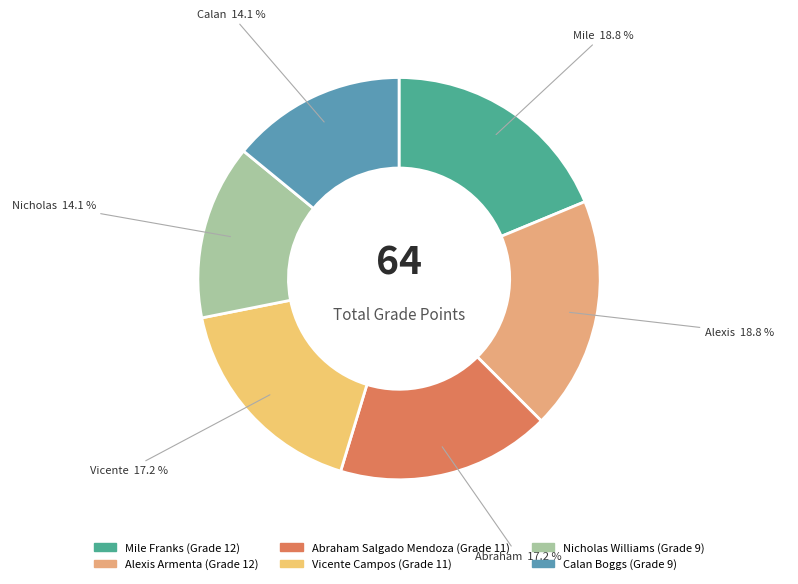

How many slices are in this pie chart?

6